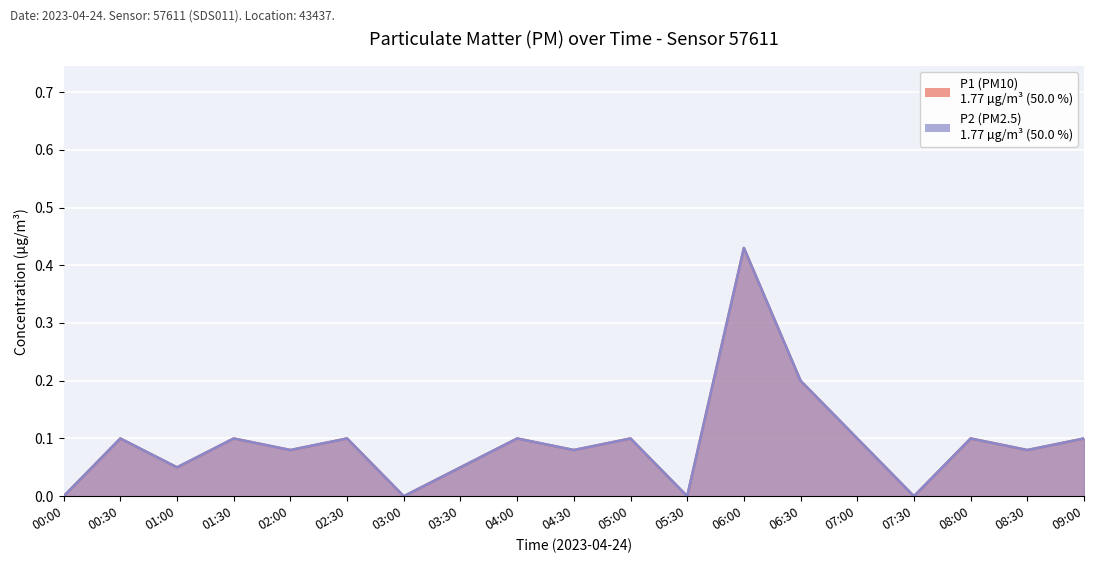

What is the total value across all series at 08:30?

0.2